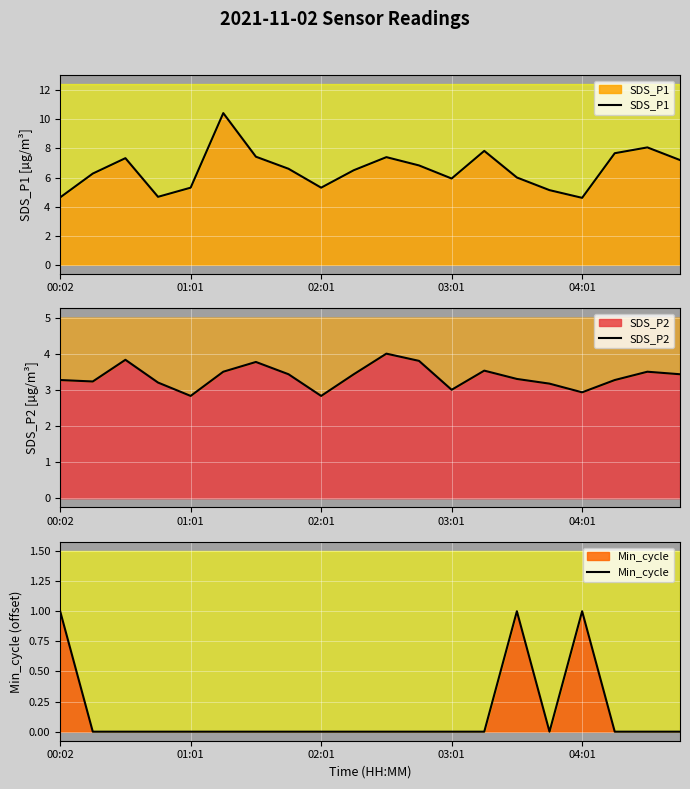

What is the sum of all SDS_P1 values?

131.1